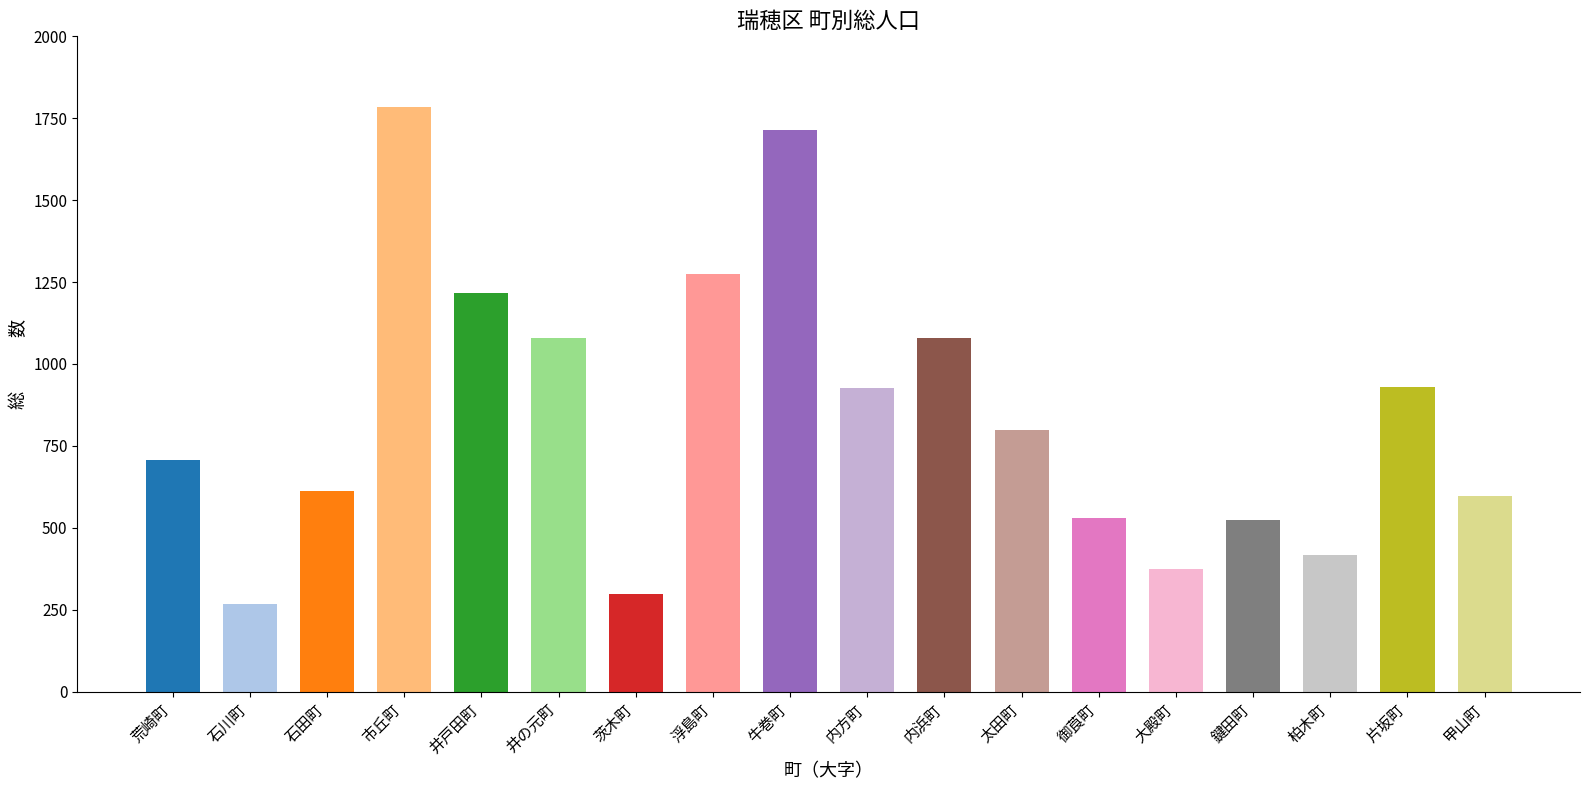

Approximately how many times larger is the value at 甲山町 compared to 浮島町?

0.5